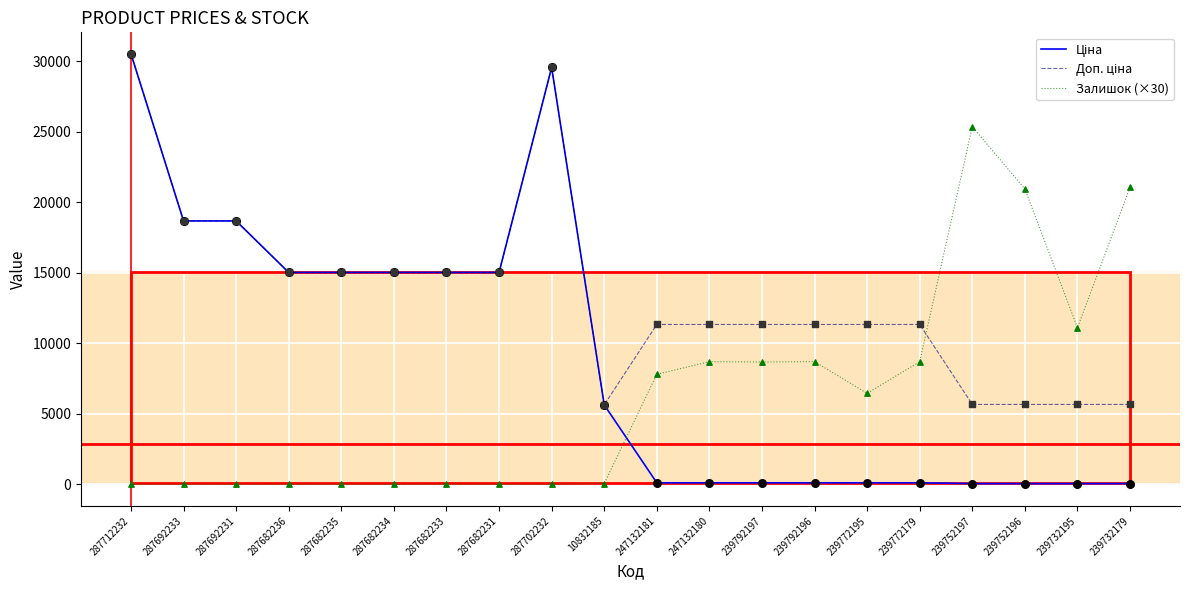

What is the total value across all series at 287712232?

61024.7